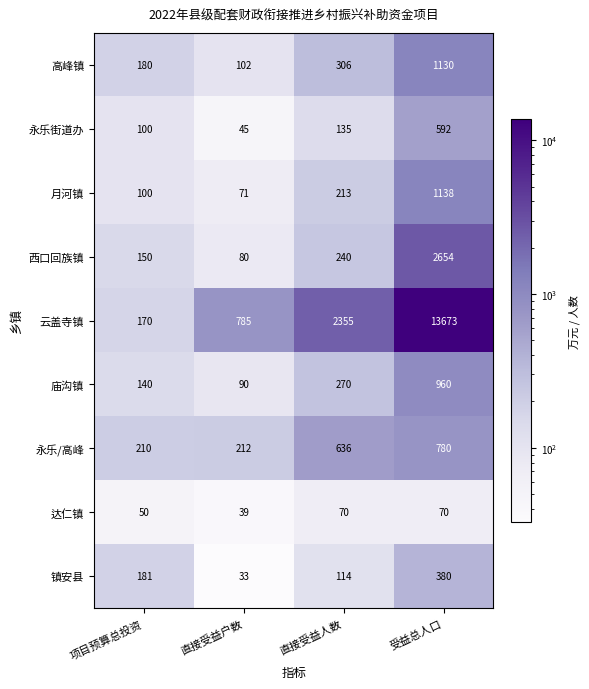

Read the 永乐街道办 value at 项目预算总投资, to the nearest 10.

100